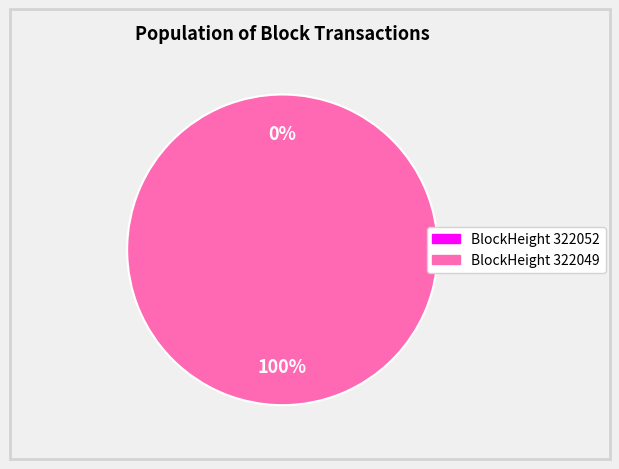

Combined, what portion of the pie is 322052 and 322049?

100.0%